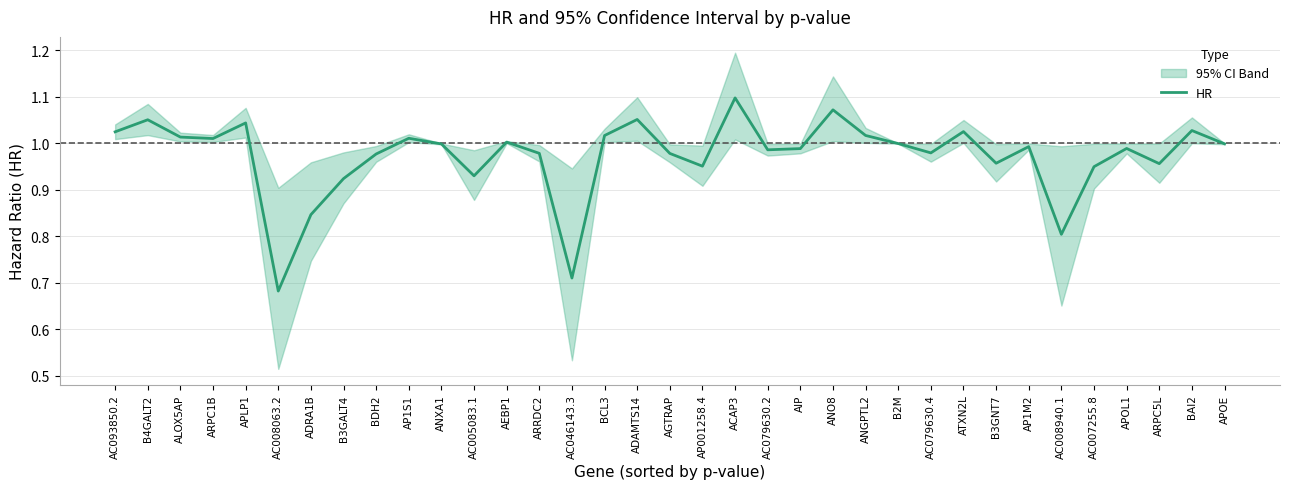

Where is the first local minimum?

ARPC1B